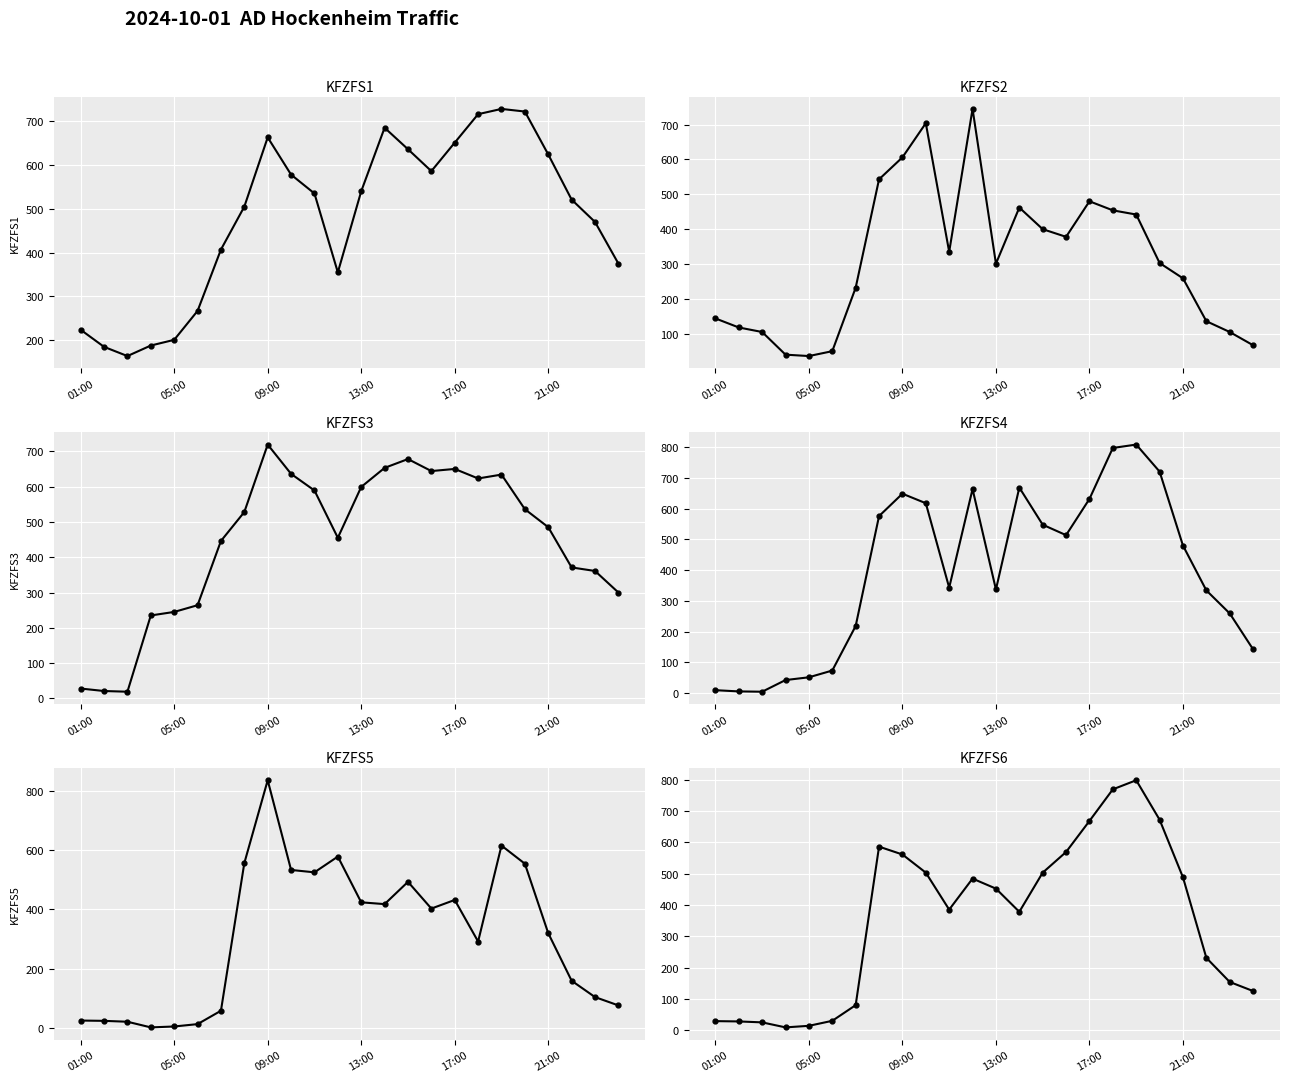

The KFZFS2 series shows 454 at 17. True or false?

True